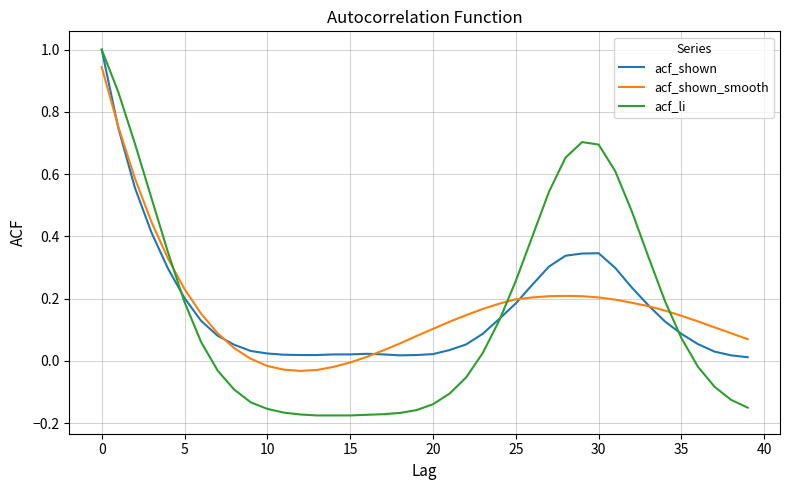

Which series has the largest range (max minus min)?

acf_li